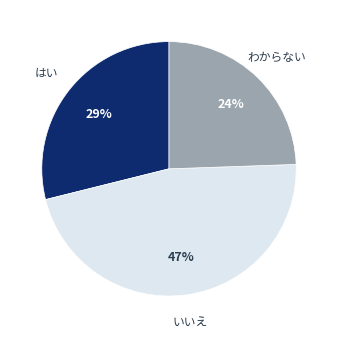

Is the sum of いいえ and はい greater than half?

Yes